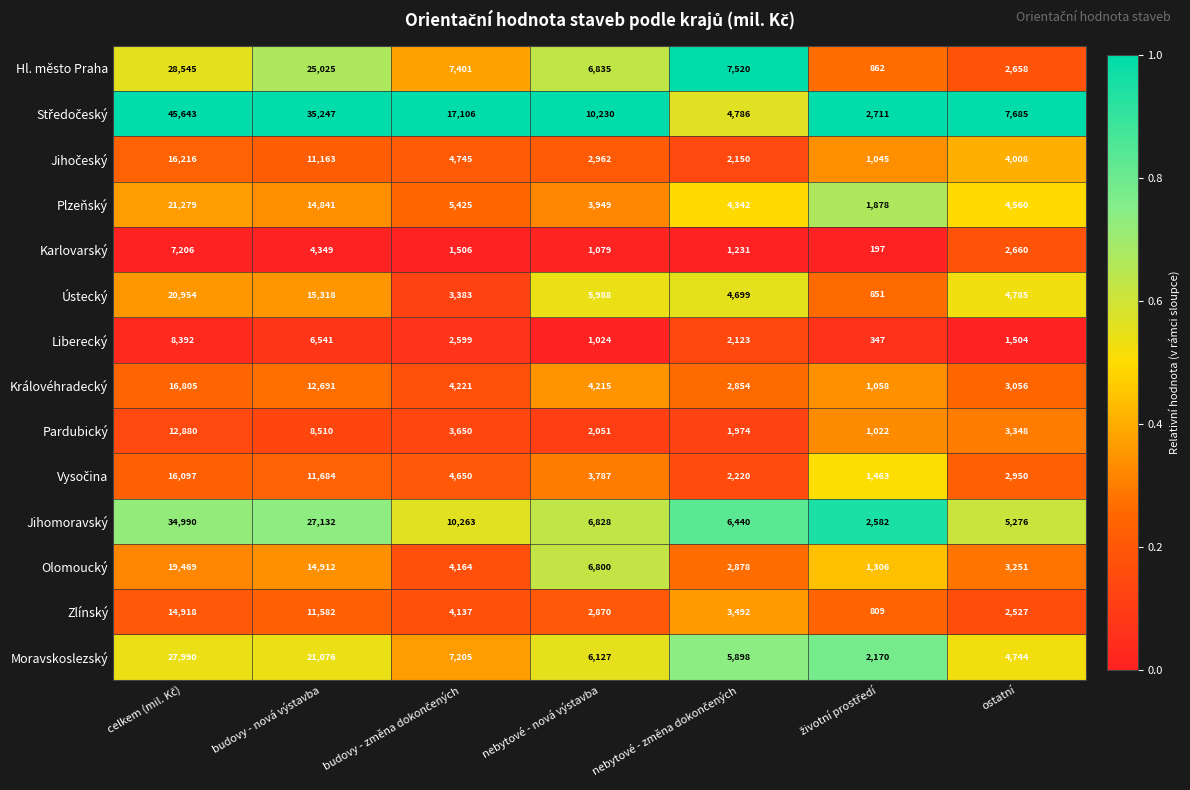

What is the difference between the second highest and second lowest values in the Karlovarský series?

3270